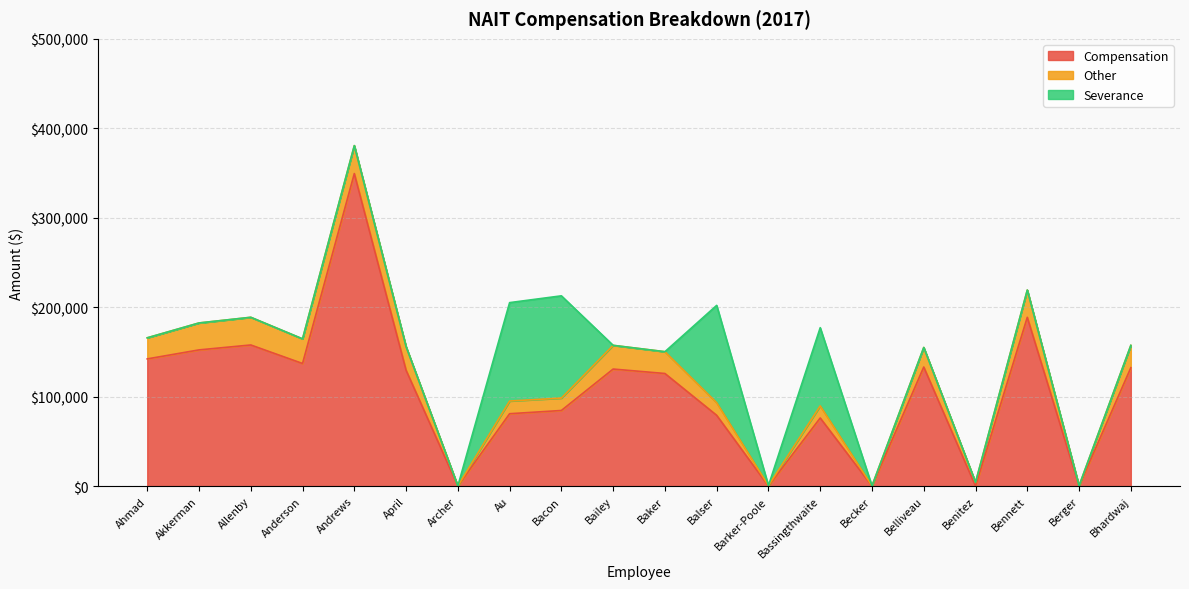

True or false: Compensation and Other cross at least once.

True